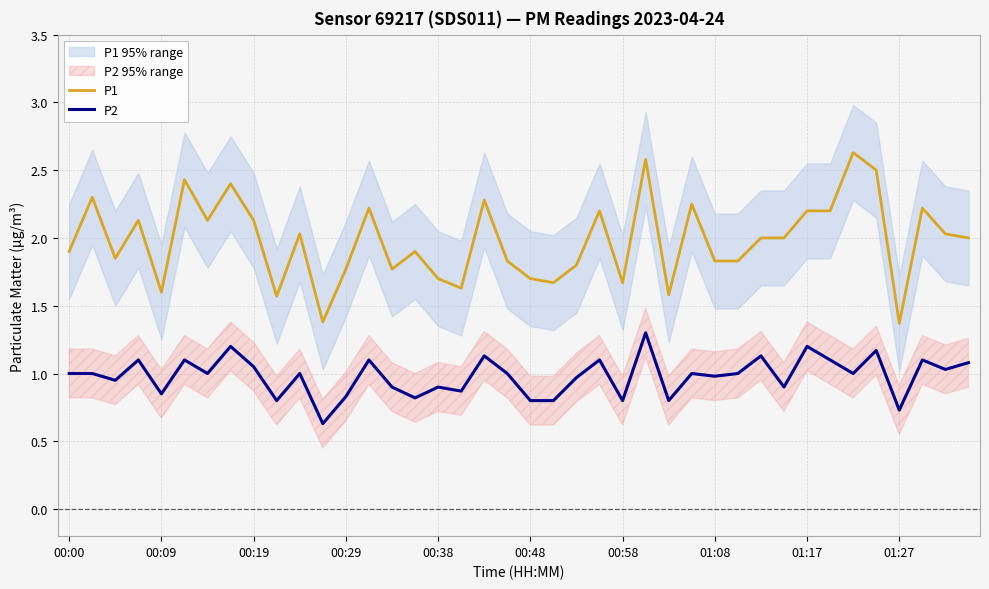

At how many categories does at least one series exceed 1?

40